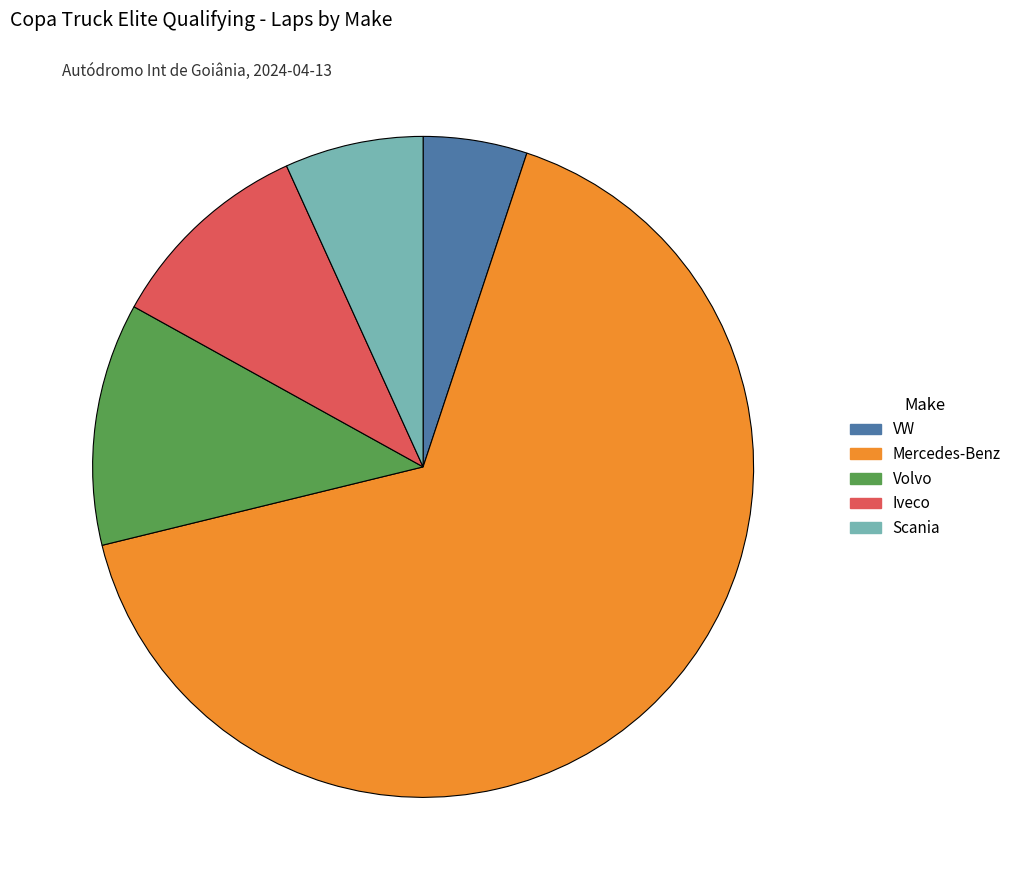

Between Scania and Volvo, which is larger?

Volvo